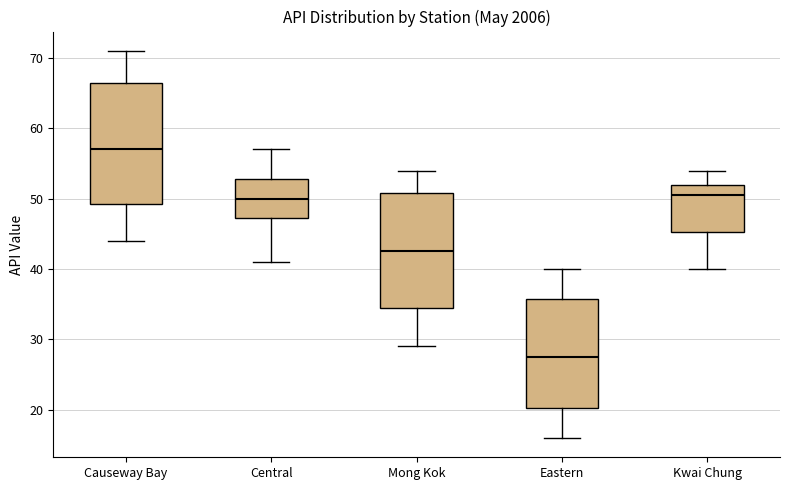

Reading left to right, transcribe this box plot: for each box, give where its median line is, the range the box spans, and where its two whiskers end, as read against the y-axis. The values are not printed on the chart, so give them approximately, as read against the axis.

Causeway Bay: median 57, box 49 to 67, whiskers 44 to 71
Central: median 50, box 47 to 53, whiskers 41 to 57
Mong Kok: median 43, box 35 to 51, whiskers 29 to 54
Eastern: median 28, box 20 to 36, whiskers 16 to 40
Kwai Chung: median 51, box 45 to 52, whiskers 40 to 54